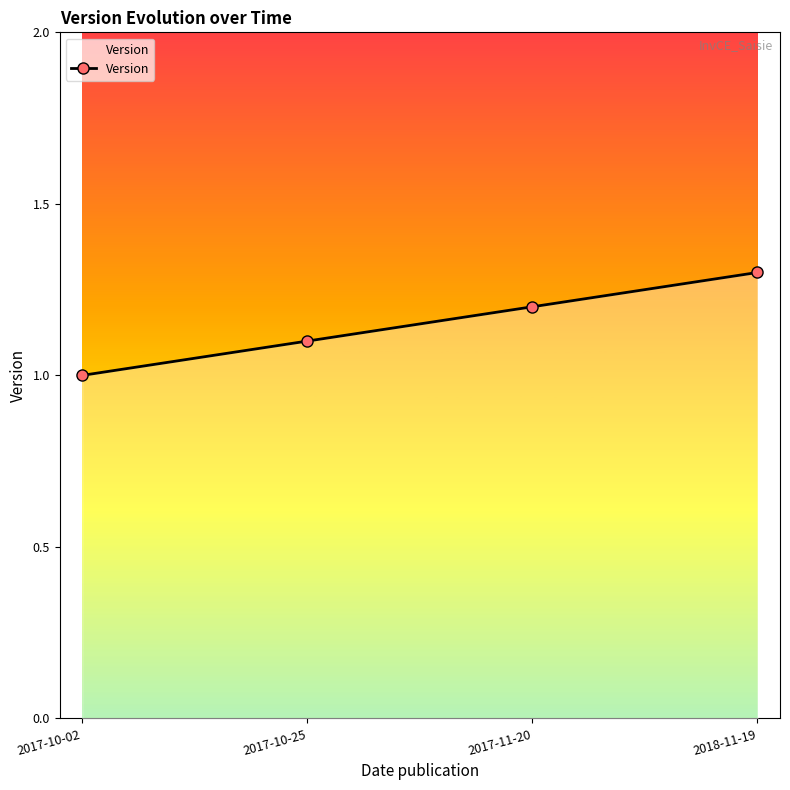

Count the values in the range 1 to 2.

4